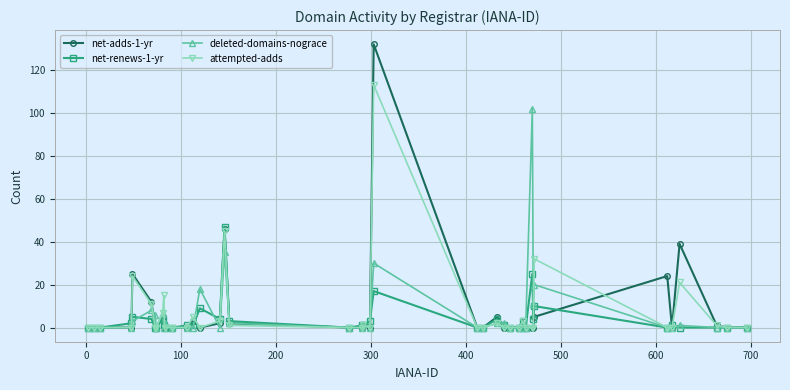

Rank the series by their maximum value, from highest to lowest.

net-adds-1-yr, attempted-adds, deleted-domains-nograce, net-renews-1-yr